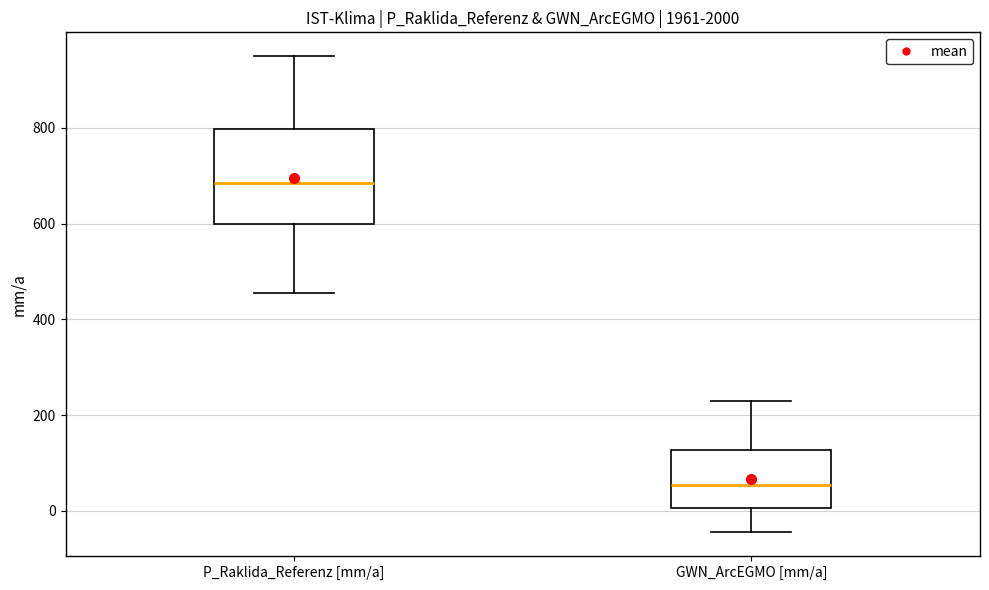

Reading left to right, read every box against the y-axis: the position of its median line, the range the box covers, and the ends of its whiskers. The values are not printed on the chart, so give them approximately, as read against the axis.

P_Raklida_Referenz [mm/a]: median 680, box 600 to 800, whiskers 460 to 960
GWN_ArcEGMO [mm/a]: median 60, box 0 to 120, whiskers -40 to 220